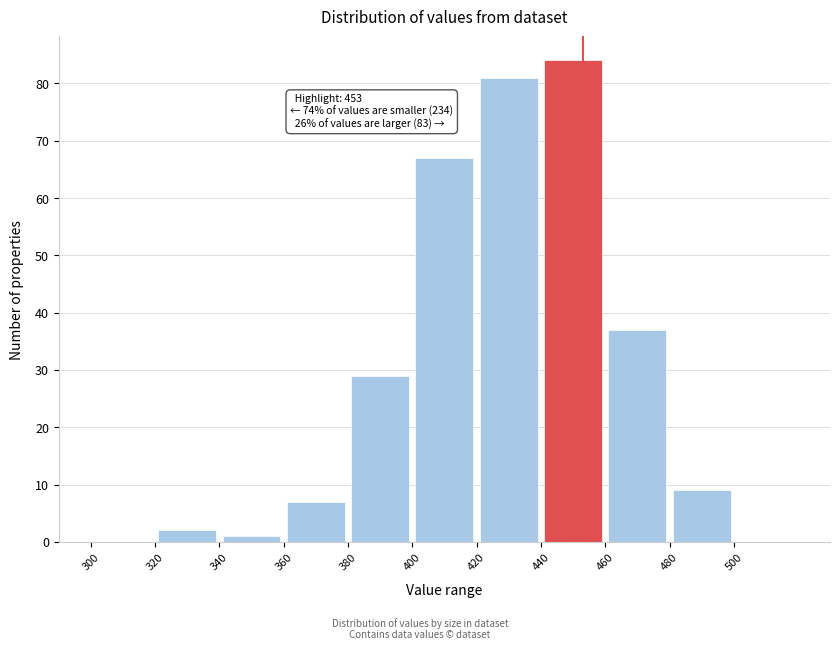

Which range on the x-axis has the tallest bar?

440 to 460